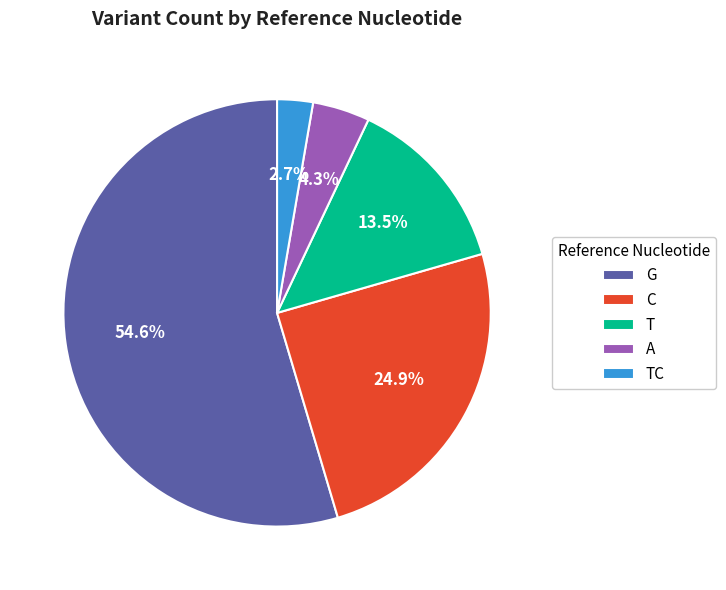

Count the number of slices in the pie.

5